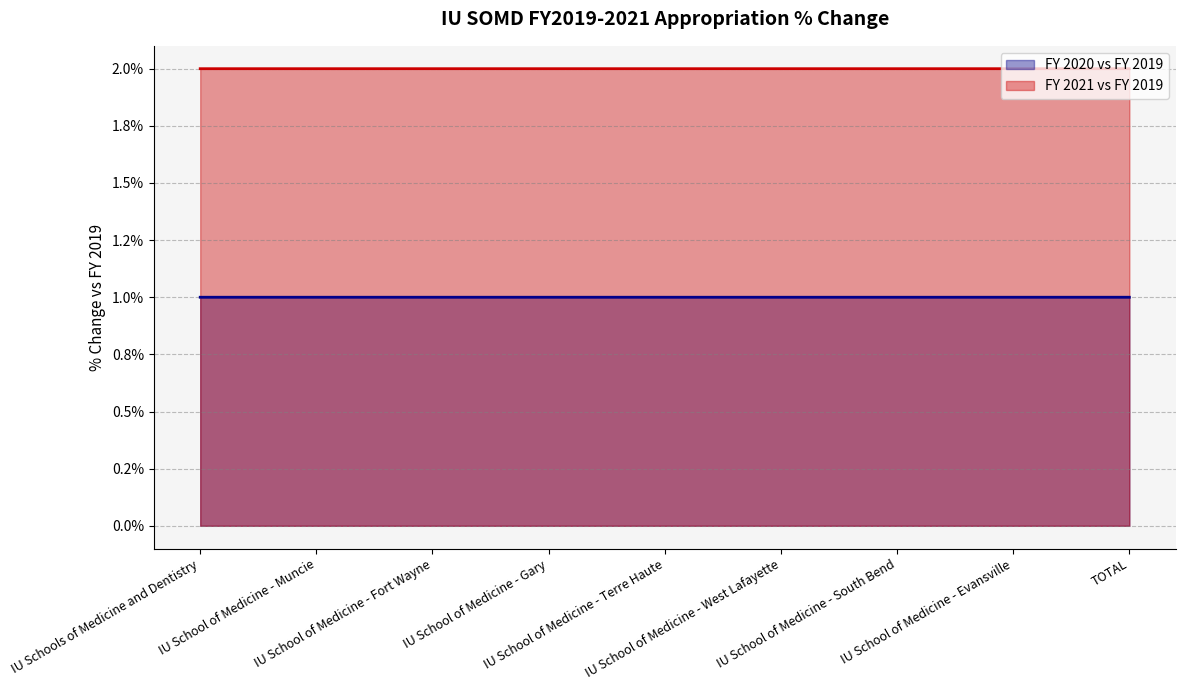

How many distinct data groups are displayed?

2